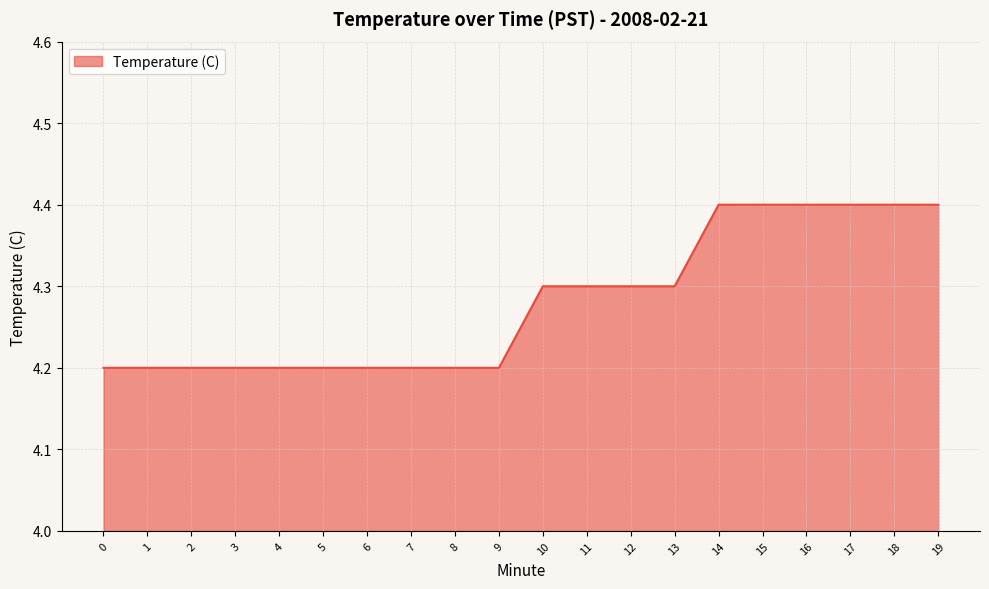

Which has a higher value, 5 or 15?

15